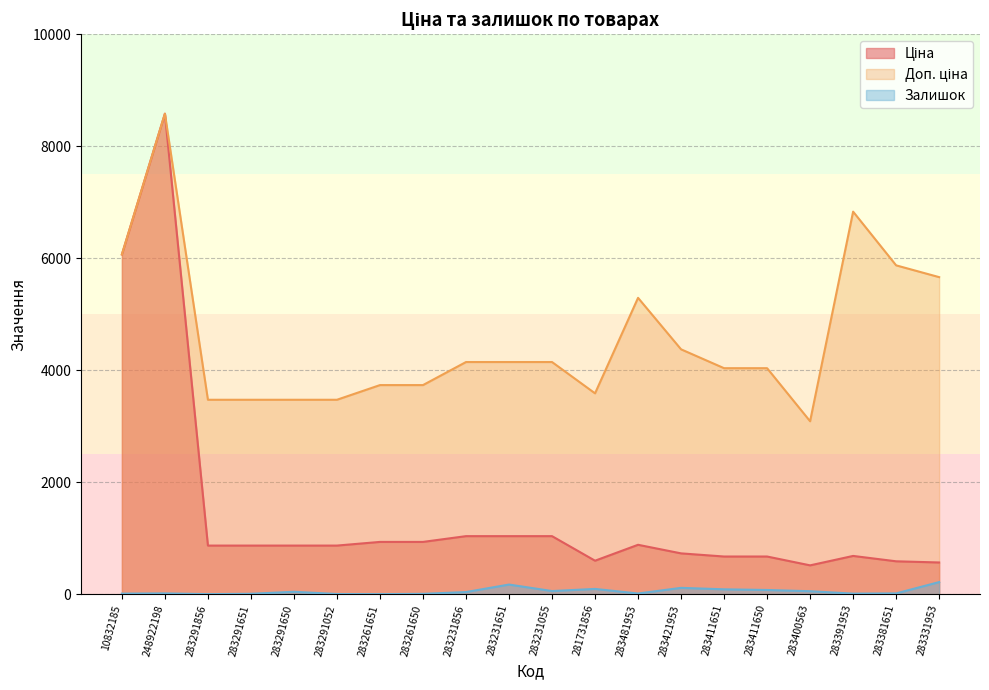

Which category has the lowest value in the Залишок series?

283291856